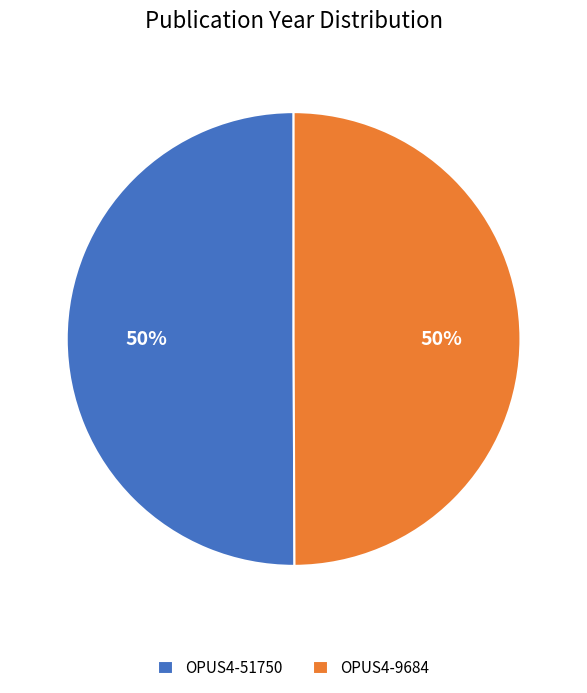

To the nearest percent, what portion does OPUS4-9684 represent?

50%